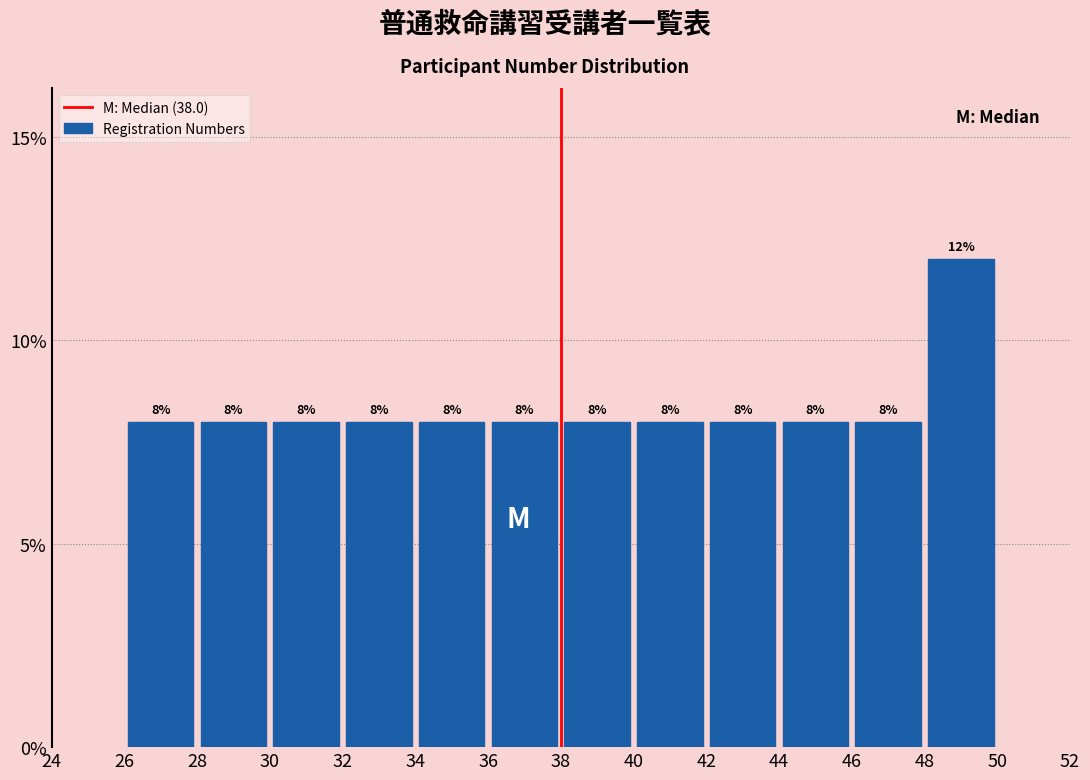

Reading left to right, list every bar in this chart as the range it spans on the x-axis followed by its height.

26 to 28: 8
28 to 30: 8
30 to 32: 8
32 to 34: 8
34 to 36: 8
36 to 38: 8
38 to 40: 8
40 to 42: 8
42 to 44: 8
44 to 46: 8
46 to 48: 8
48 to 50: 12